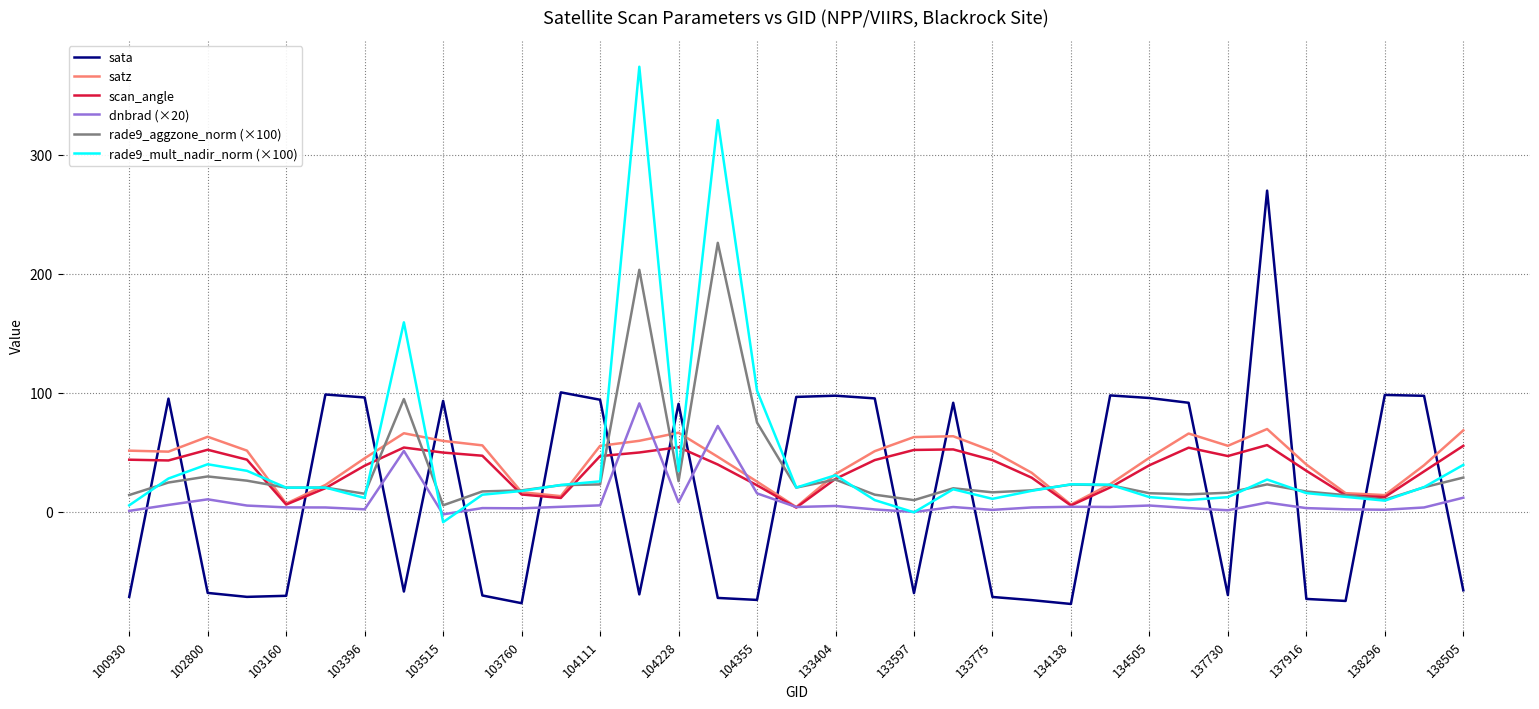

Which series ends up on top after the final intersection of sata and rade9_aggzone_norm (×100)?

rade9_aggzone_norm (×100)